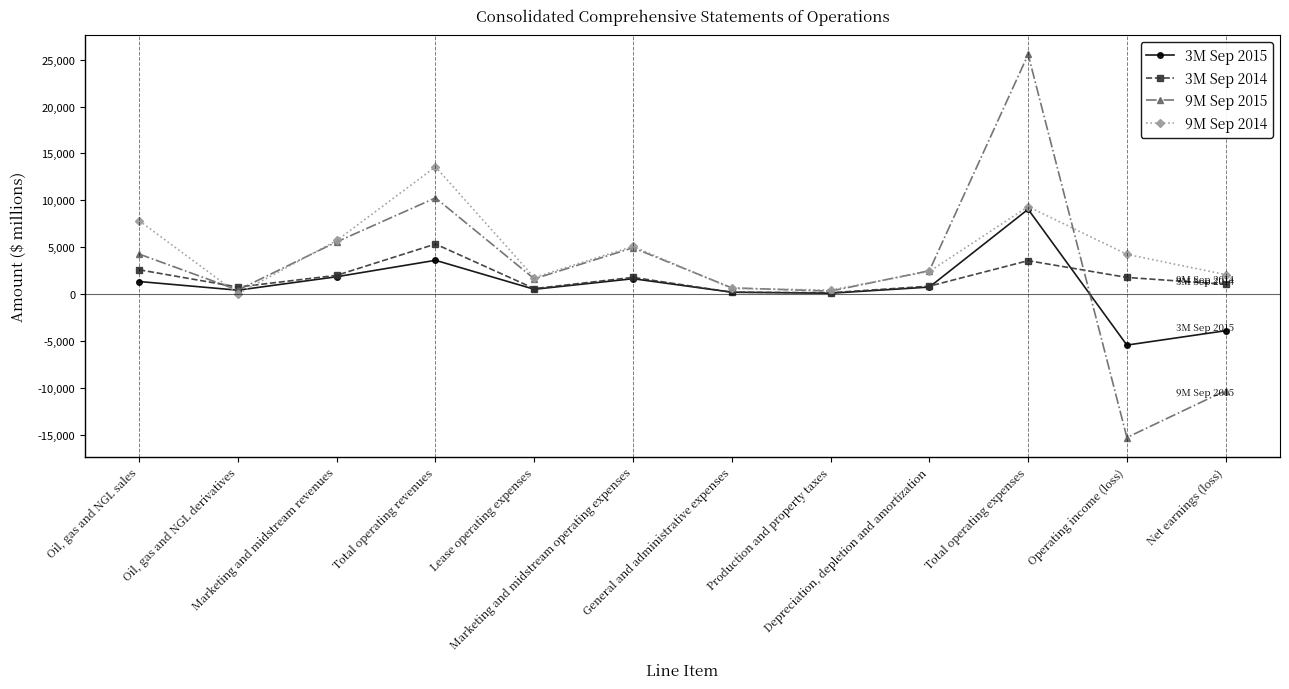

What is the highest value of the 9M Sep 2015 series?

25561